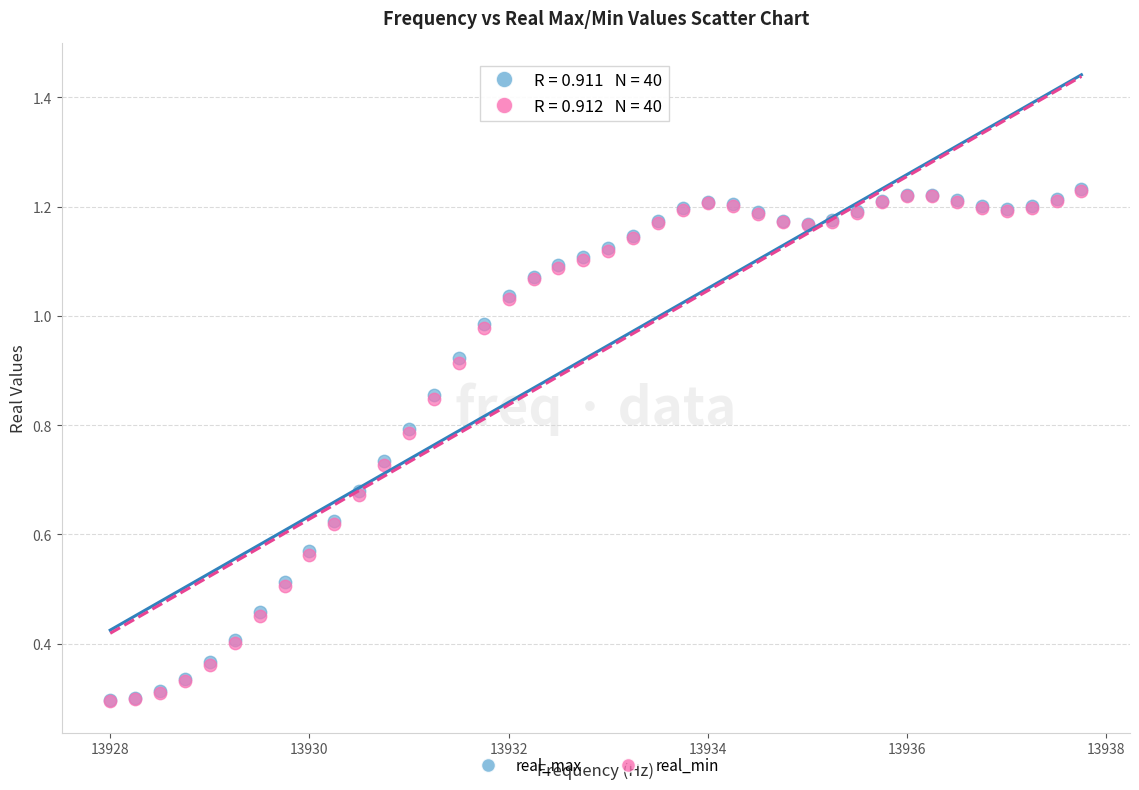

Which series has the largest Y range (max minus min)?

real_max